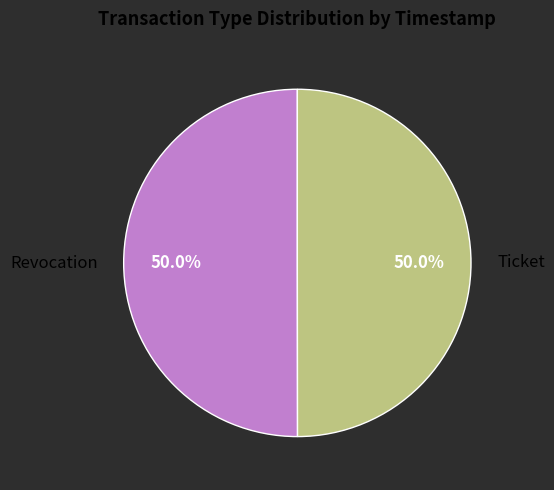

What is the ratio of the value at Ticket to the value at Revocation?

1.0